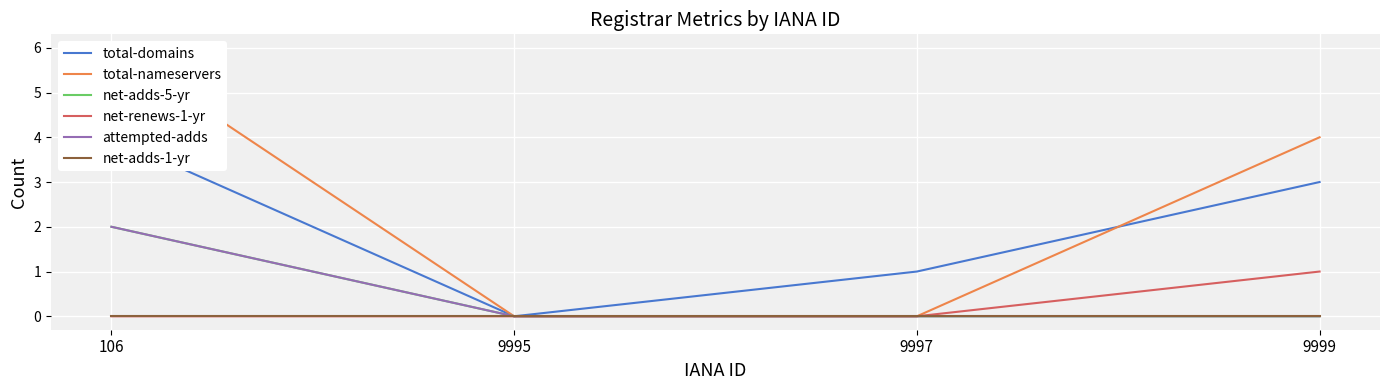

What is the difference between the highest and lowest values at 9999?

4